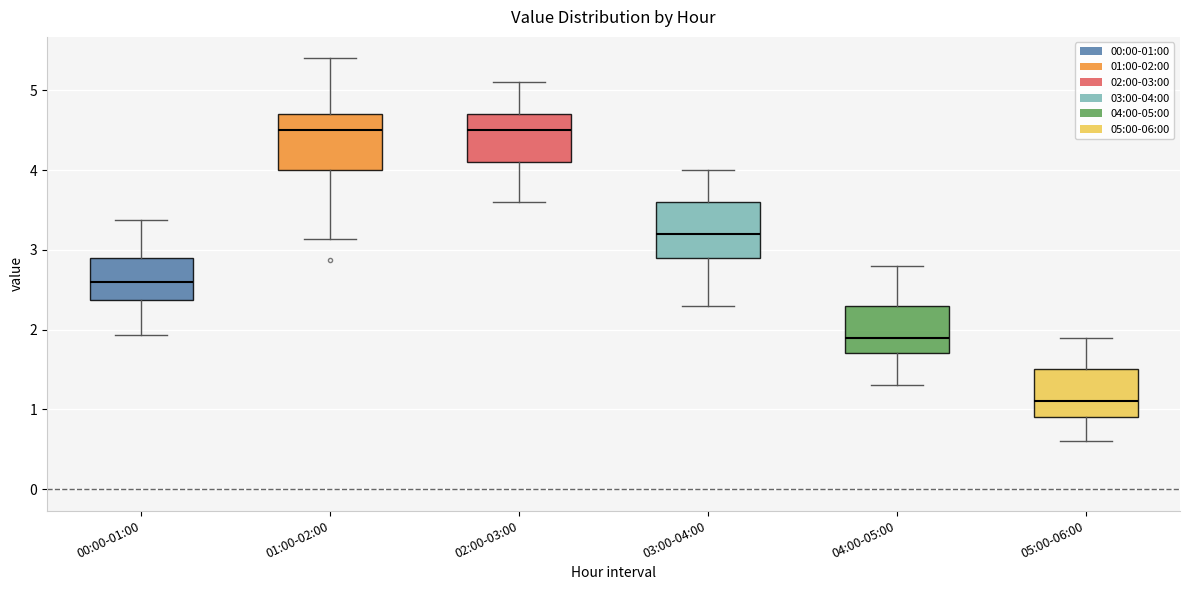

Where does the lower whisker of the box for 02:00-03:00 end on the y-axis? The values are not printed on the chart, so give them approximately, as read against the axis.

3.6